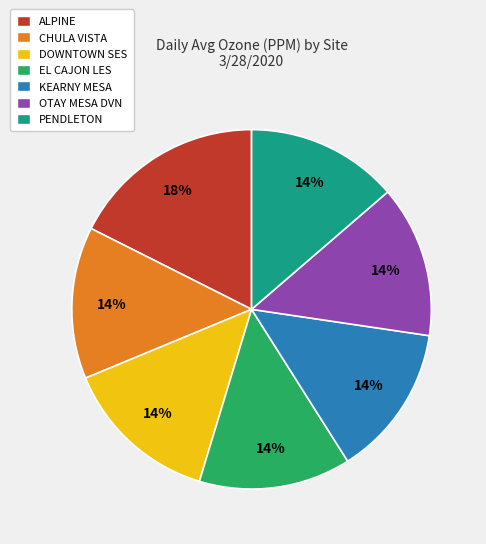

Is it true that CHULA VISTA is 14% of the pie?

True